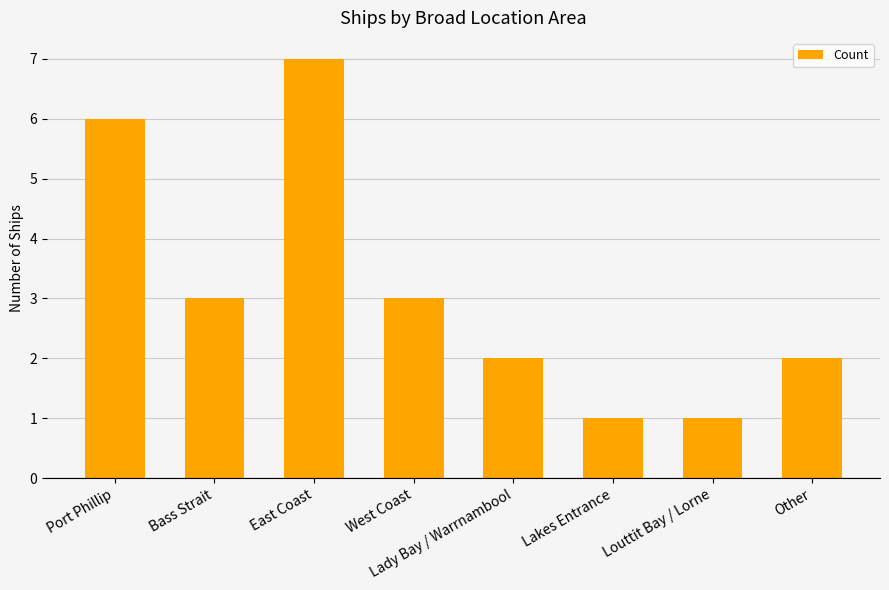

What is the value of the 5th bar from the left?

2